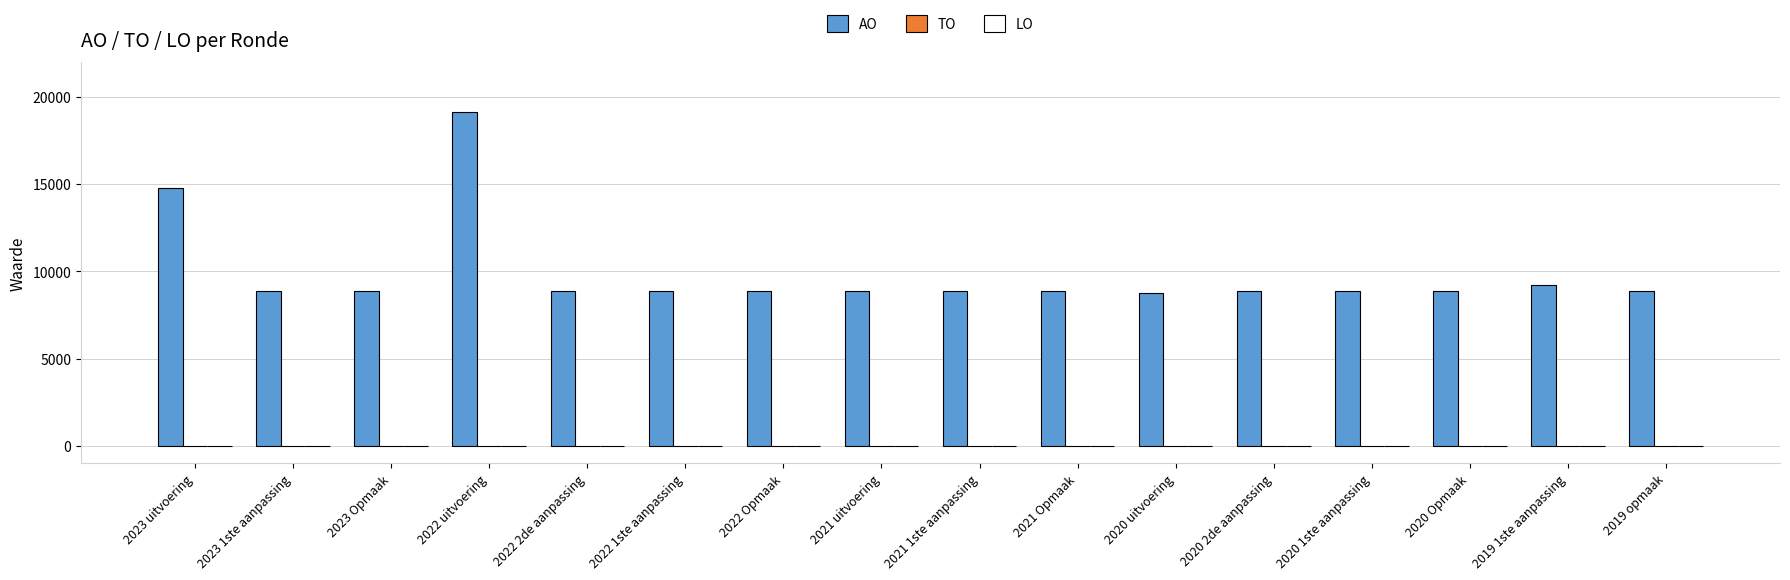

What is the ratio of the value at 2020 uitvoering to the value at 2022 uitvoering?

0.5